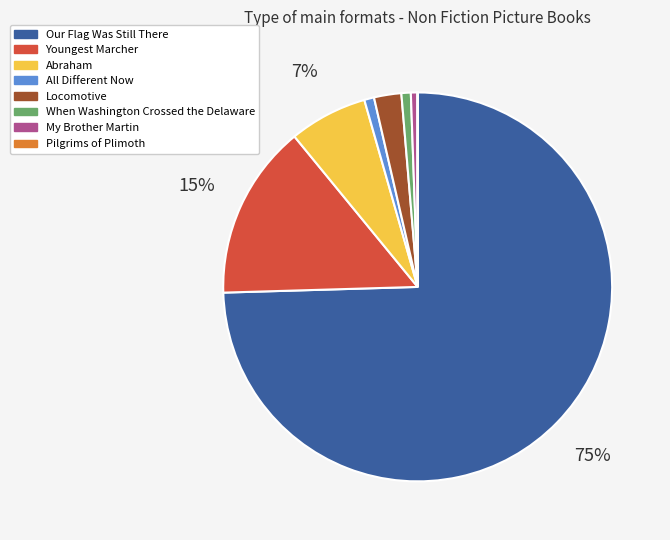

Is it true that Our Flag Was Still There is 75% of the pie?

True